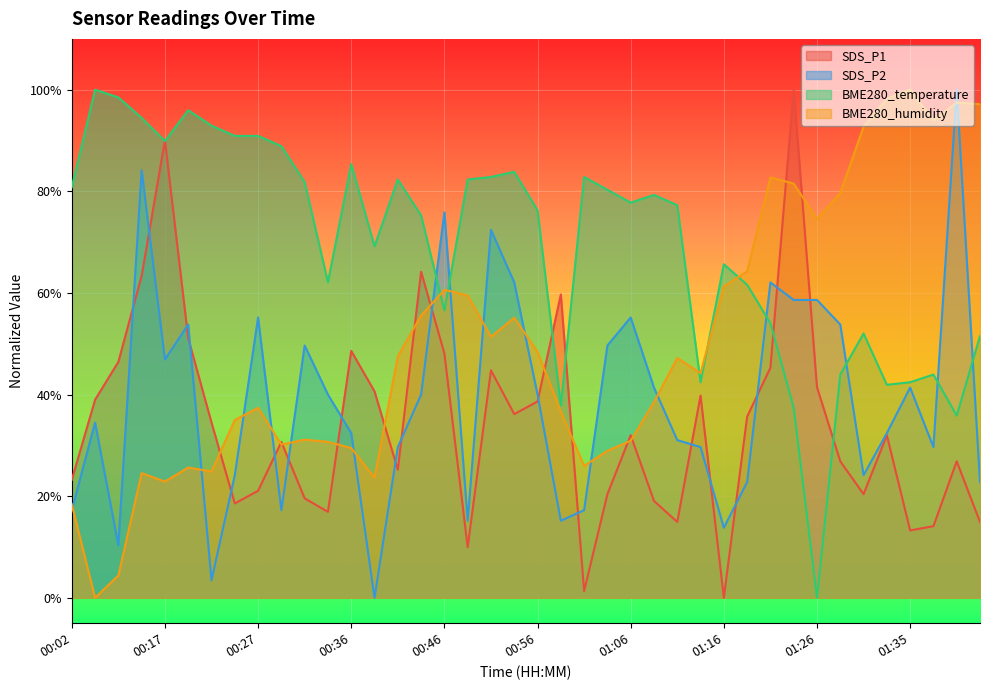

What is the difference between the maximum and second lowest values in the SDS_P1 series?

98.7